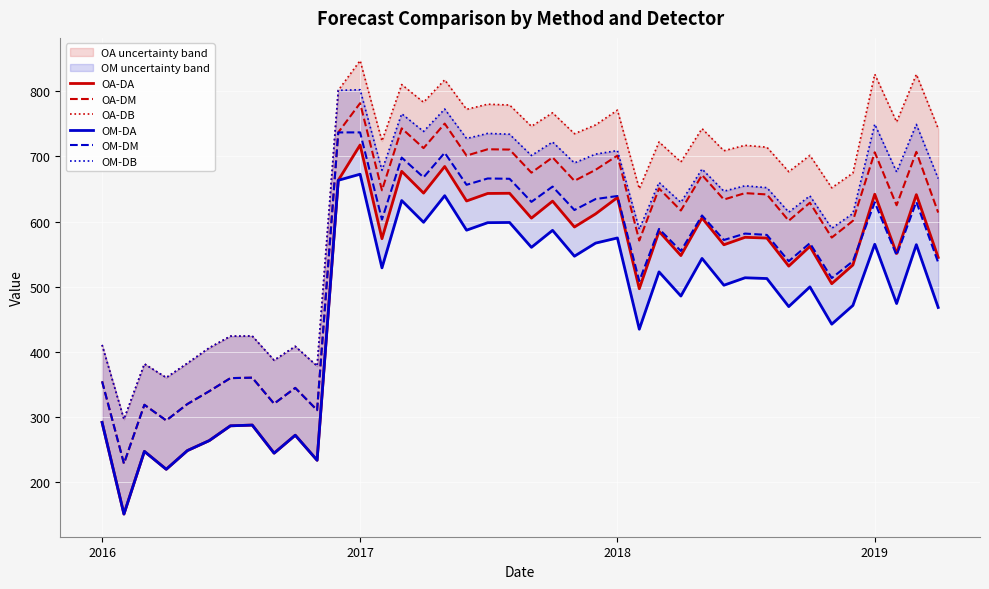

What is the difference between the maximum and minimum values in the OA-DA series?

565.8